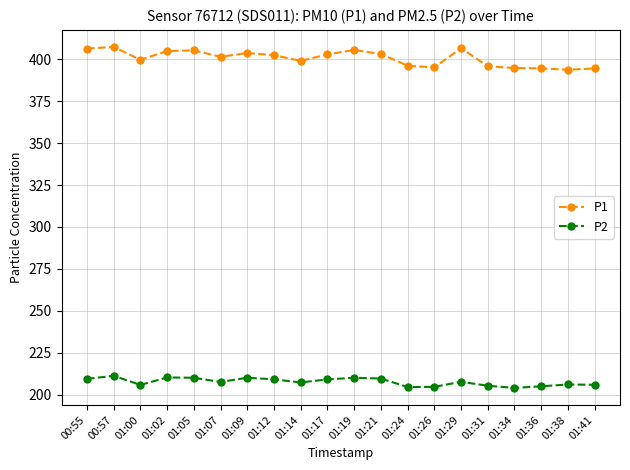

Is the value of P1 at 01:00 greater than the value of P2 at 01:31?

Yes